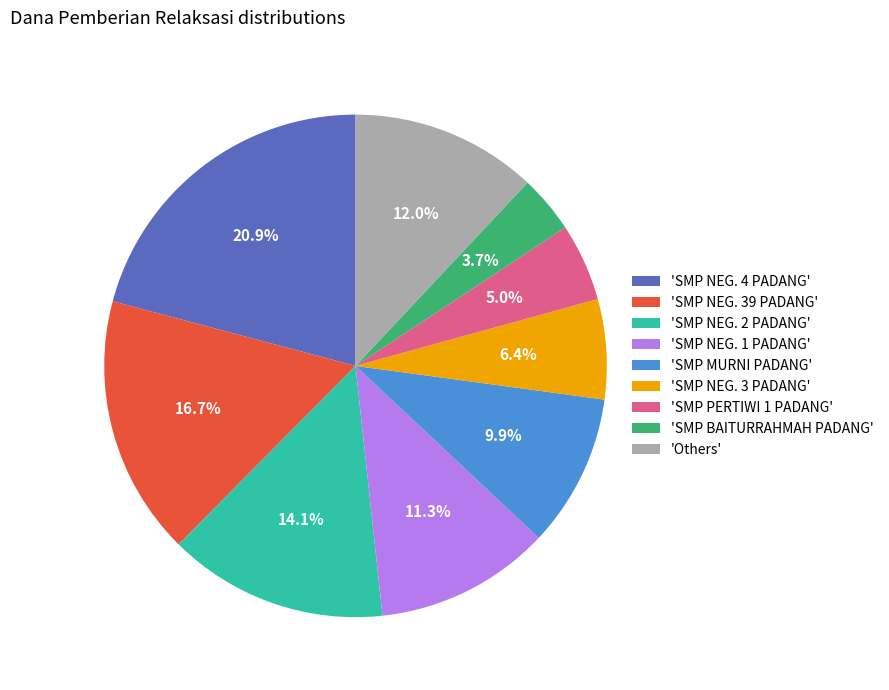

Which slice is the smallest?

'SMP BAITURRAHMAH PADANG'